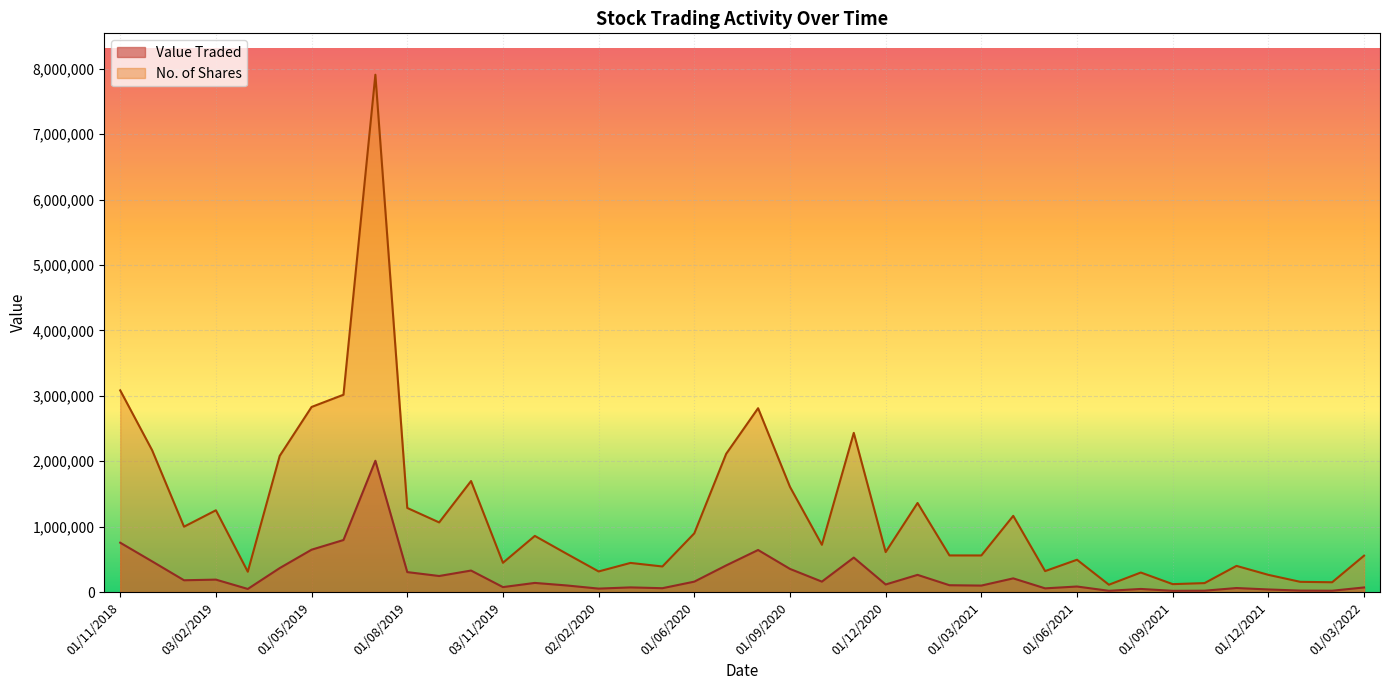

Which series has the largest total across all categories?

No. of Shares